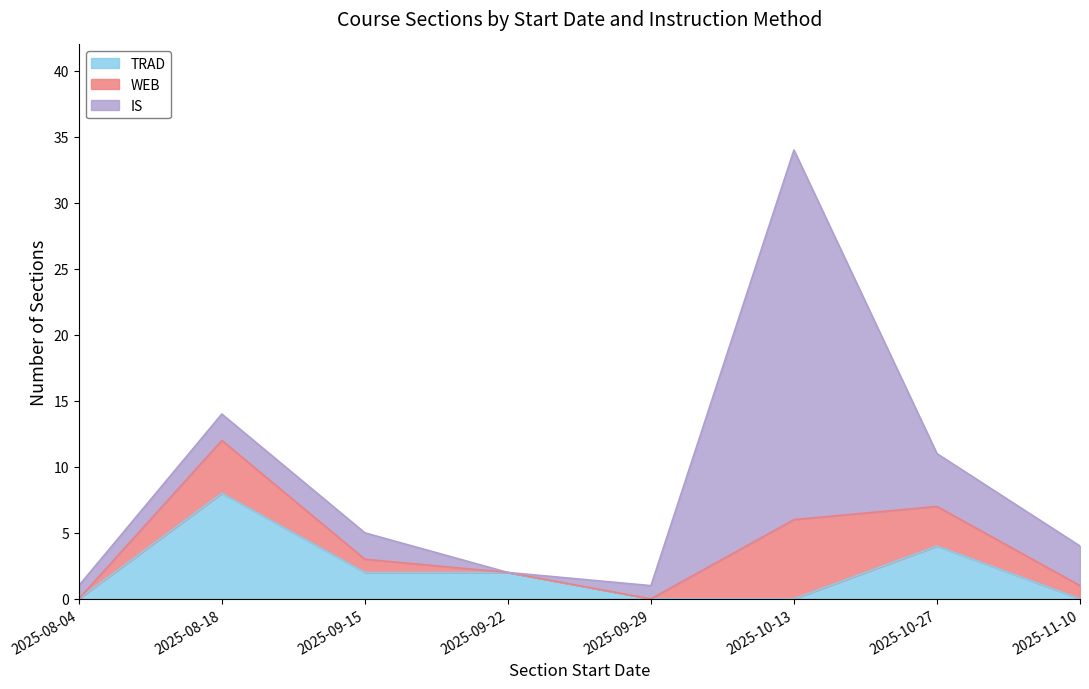

What is the value of the IS point at the 5th from the left?

1